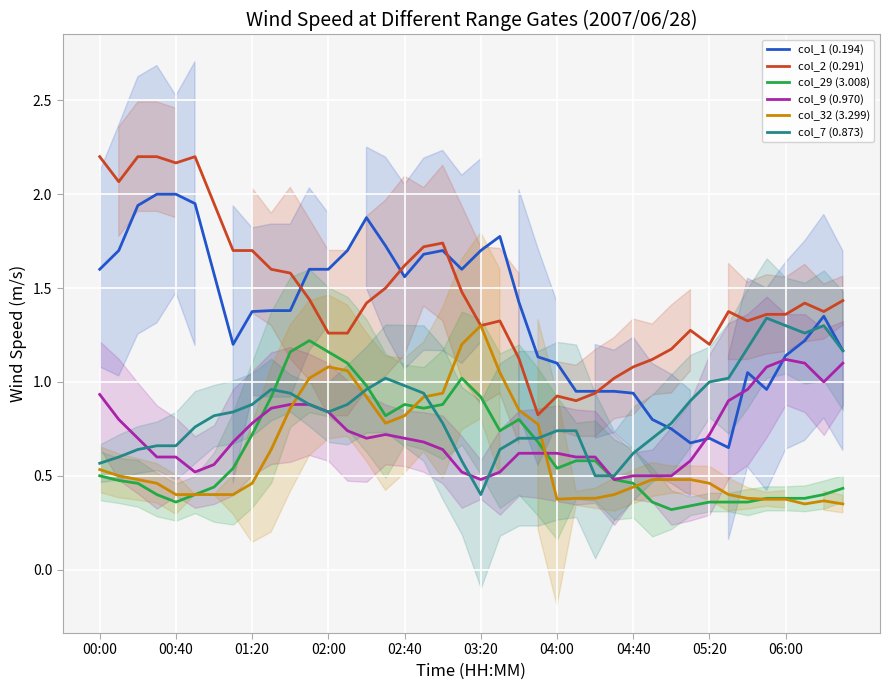

What is the sum of all col_1 (0.194) values?

54.5